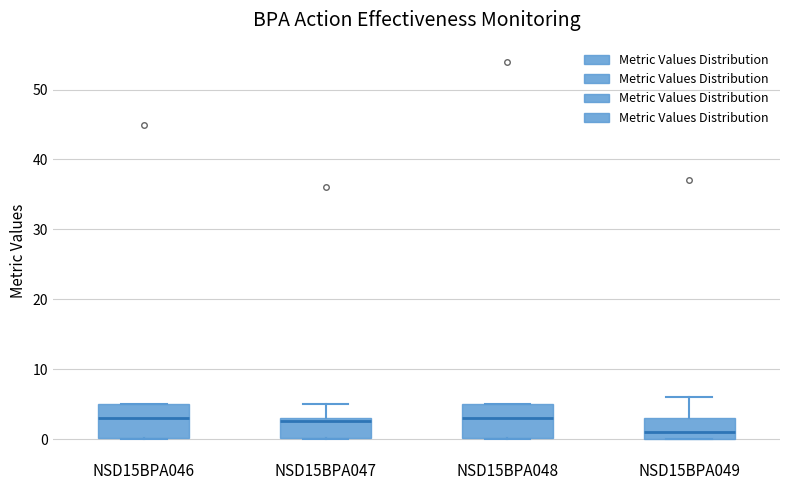

Reading left to right, transcribe this box plot: for each box, give where its median line is, the range the box spans, and where its two whiskers end, as read against the y-axis. The values are not printed on the chart, so give them approximately, as read against the axis.

NSD15BPA046: median 3, box 0 to 5, whiskers 0 to 5
NSD15BPA047: median 3 (just below the box's upper edge), box 0 to 3, whiskers 0 to 5
NSD15BPA048: median 3, box 0 to 5, whiskers 0 to 5
NSD15BPA049: median 1, box 0 to 3, whiskers 0 to 6